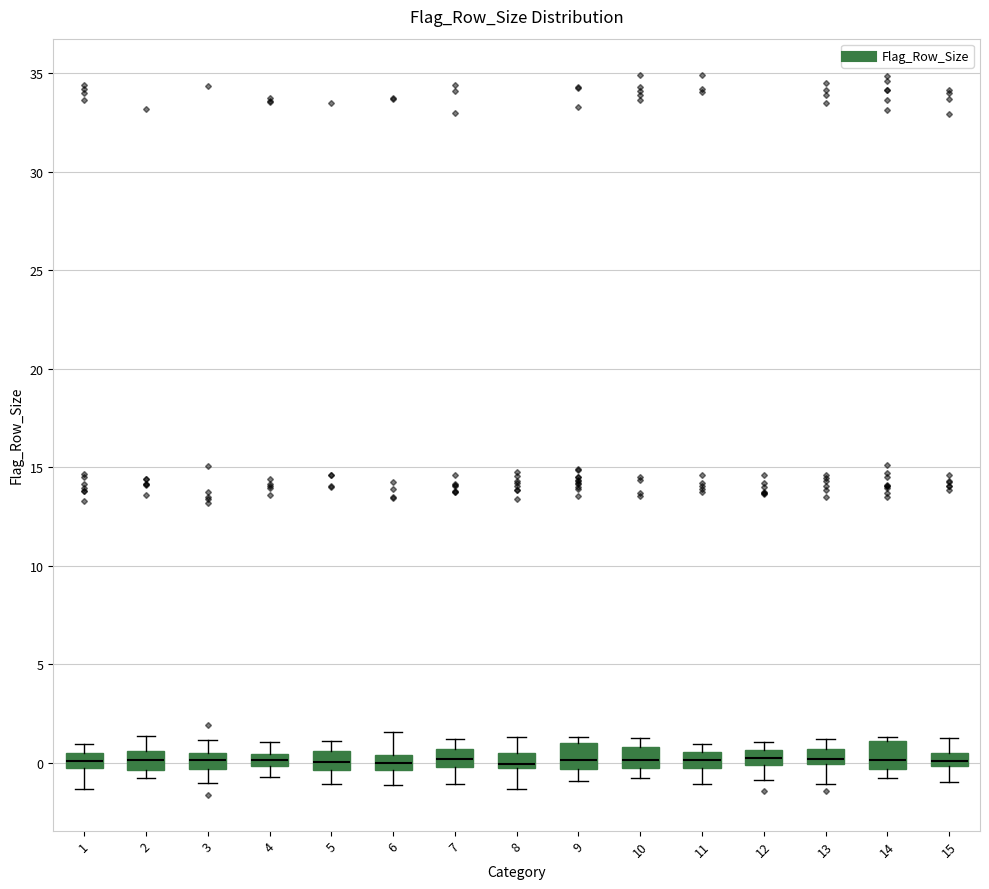

Where does the lower whisker of the box at x = 5 end on the y-axis? The values are not printed on the chart, so give them approximately, as read against the axis.

-1.0